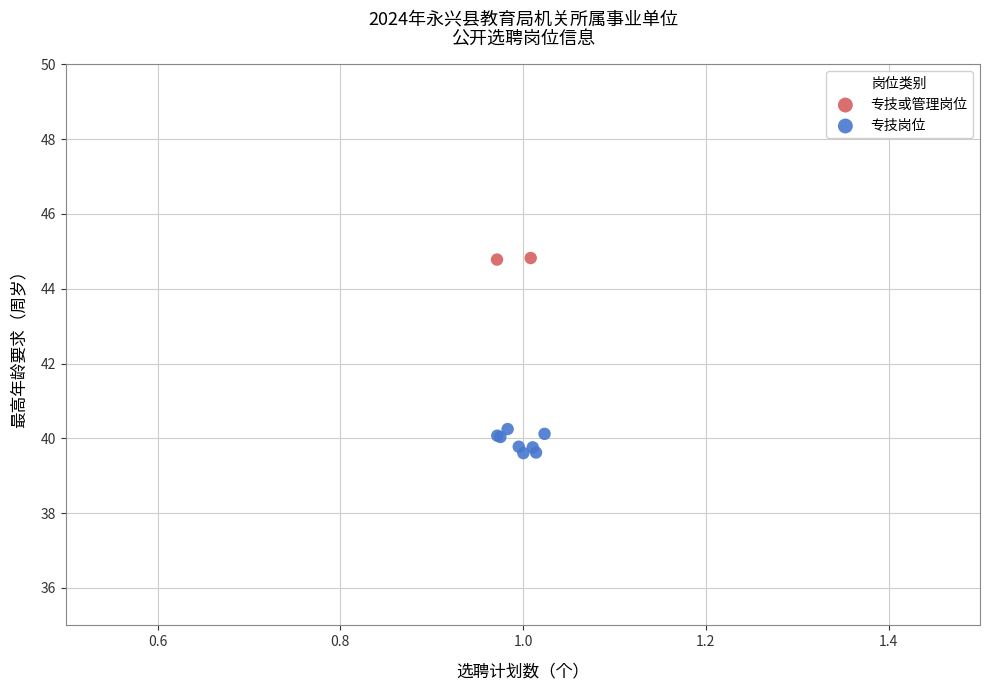

What are all the series names shown in the legend?

专技或管理岗位, 专技岗位